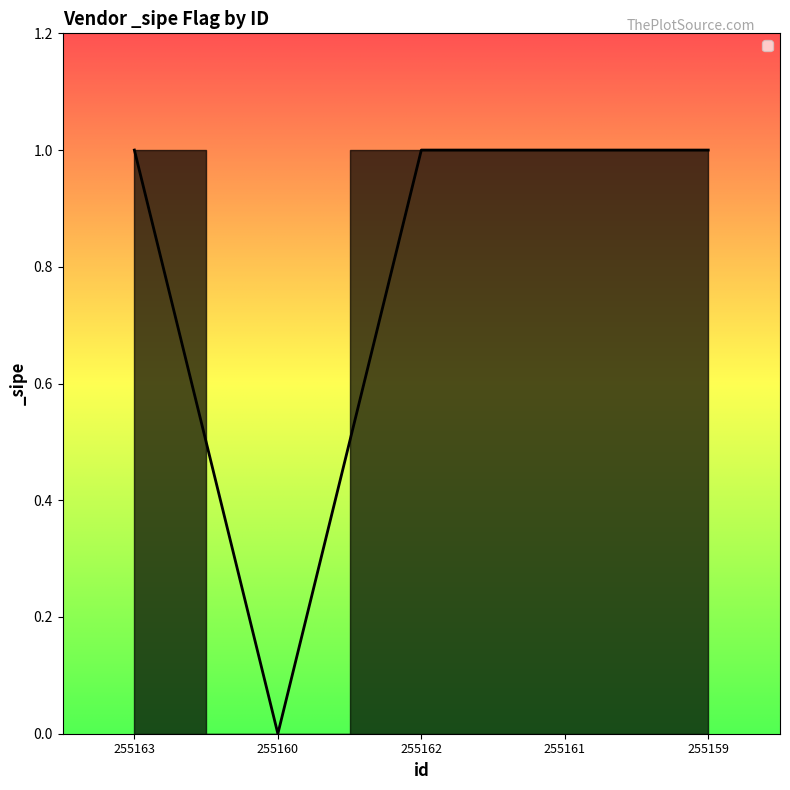

What position from the right is 255162?

3